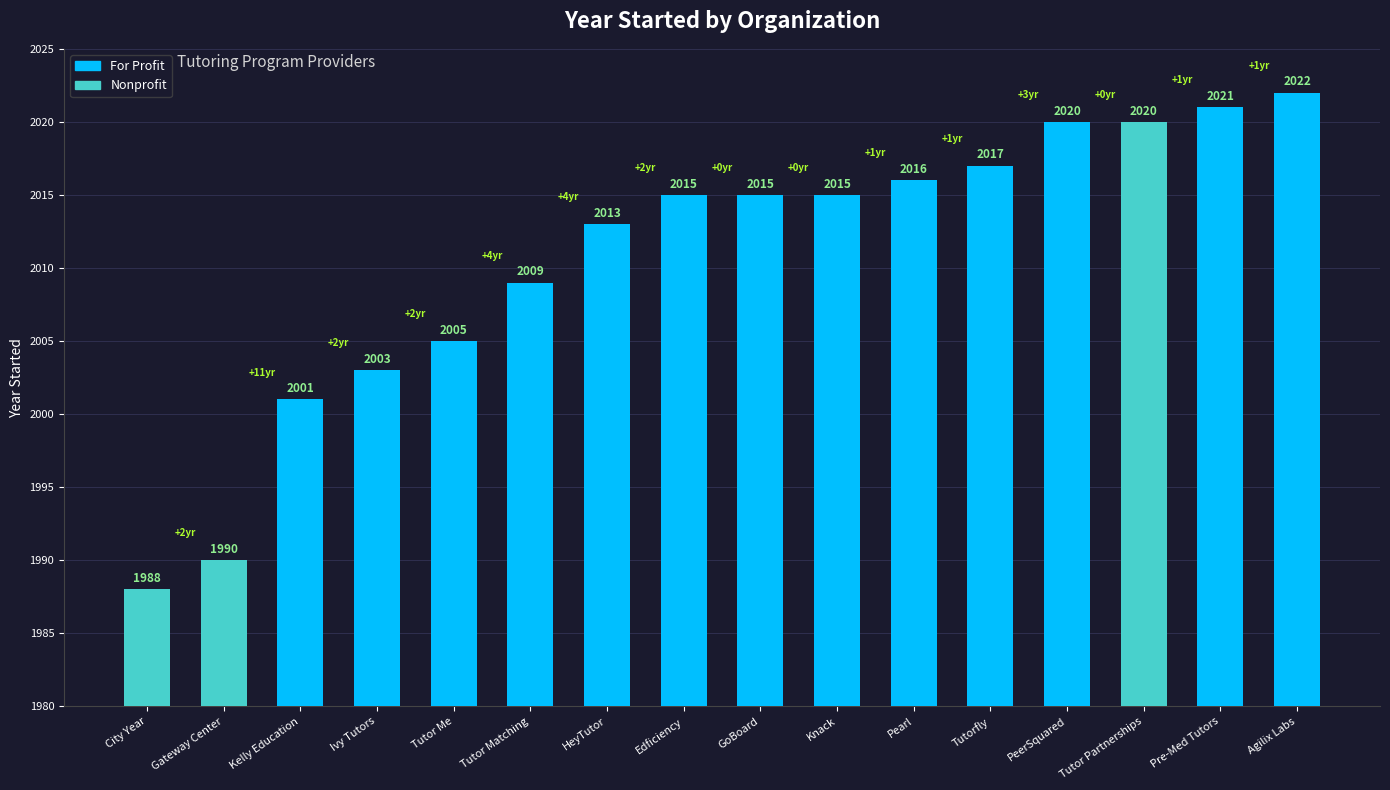

What is the average value?

2011